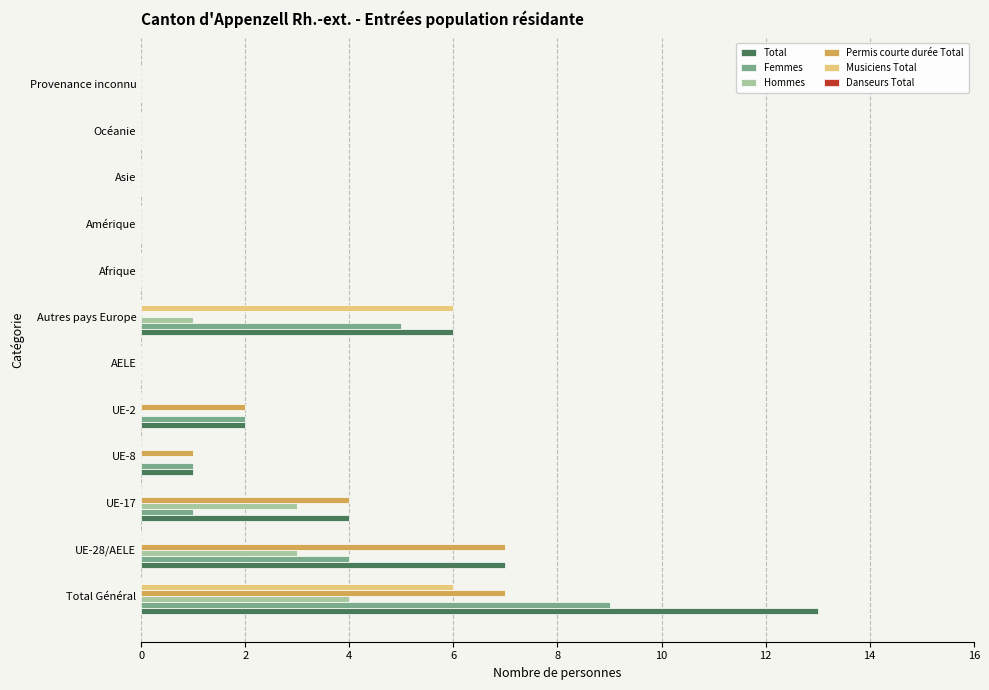

What is the highest value of the Permis courte durée Total series?

7